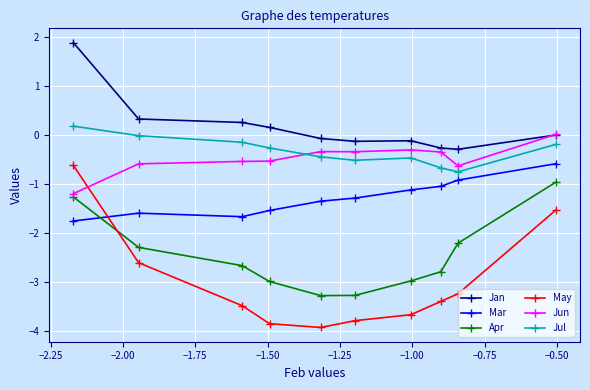

What is the average value of the Mar series?

-1.3